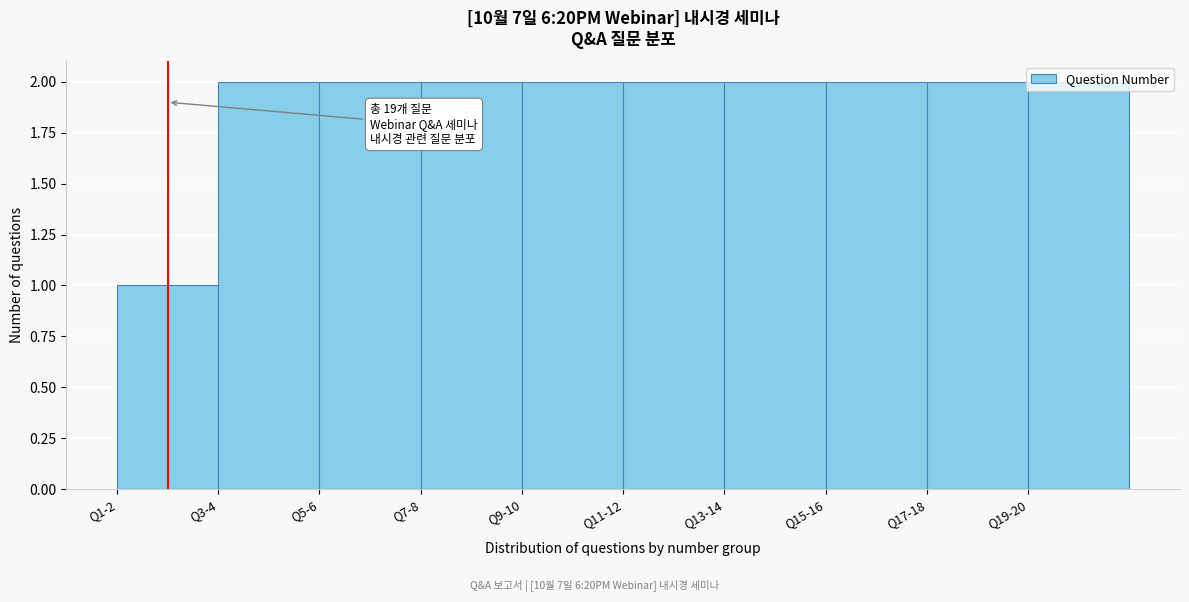

What is the label of the 10th bar from the right?

Q1-2